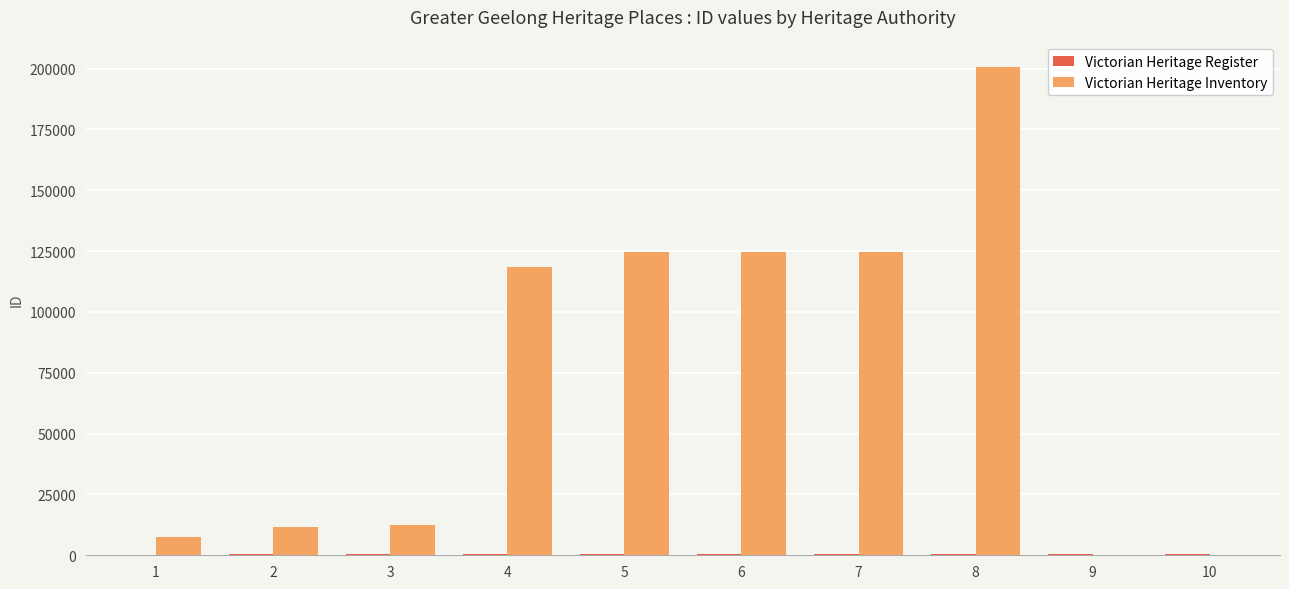

How many distinct data groups are displayed?

2